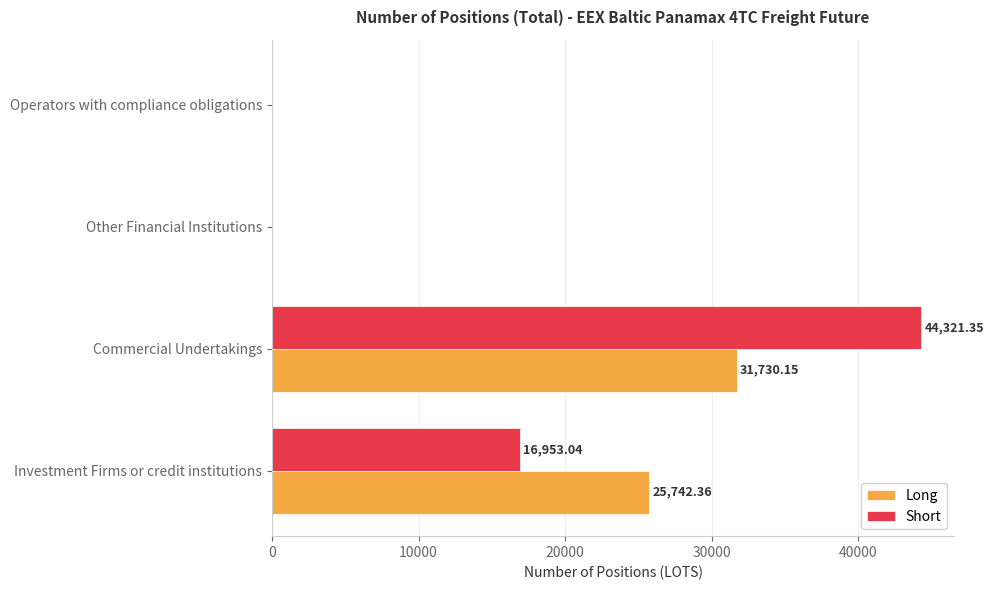

Which series changed the most between Commercial Undertakings and Other Financial Institutions?

Short